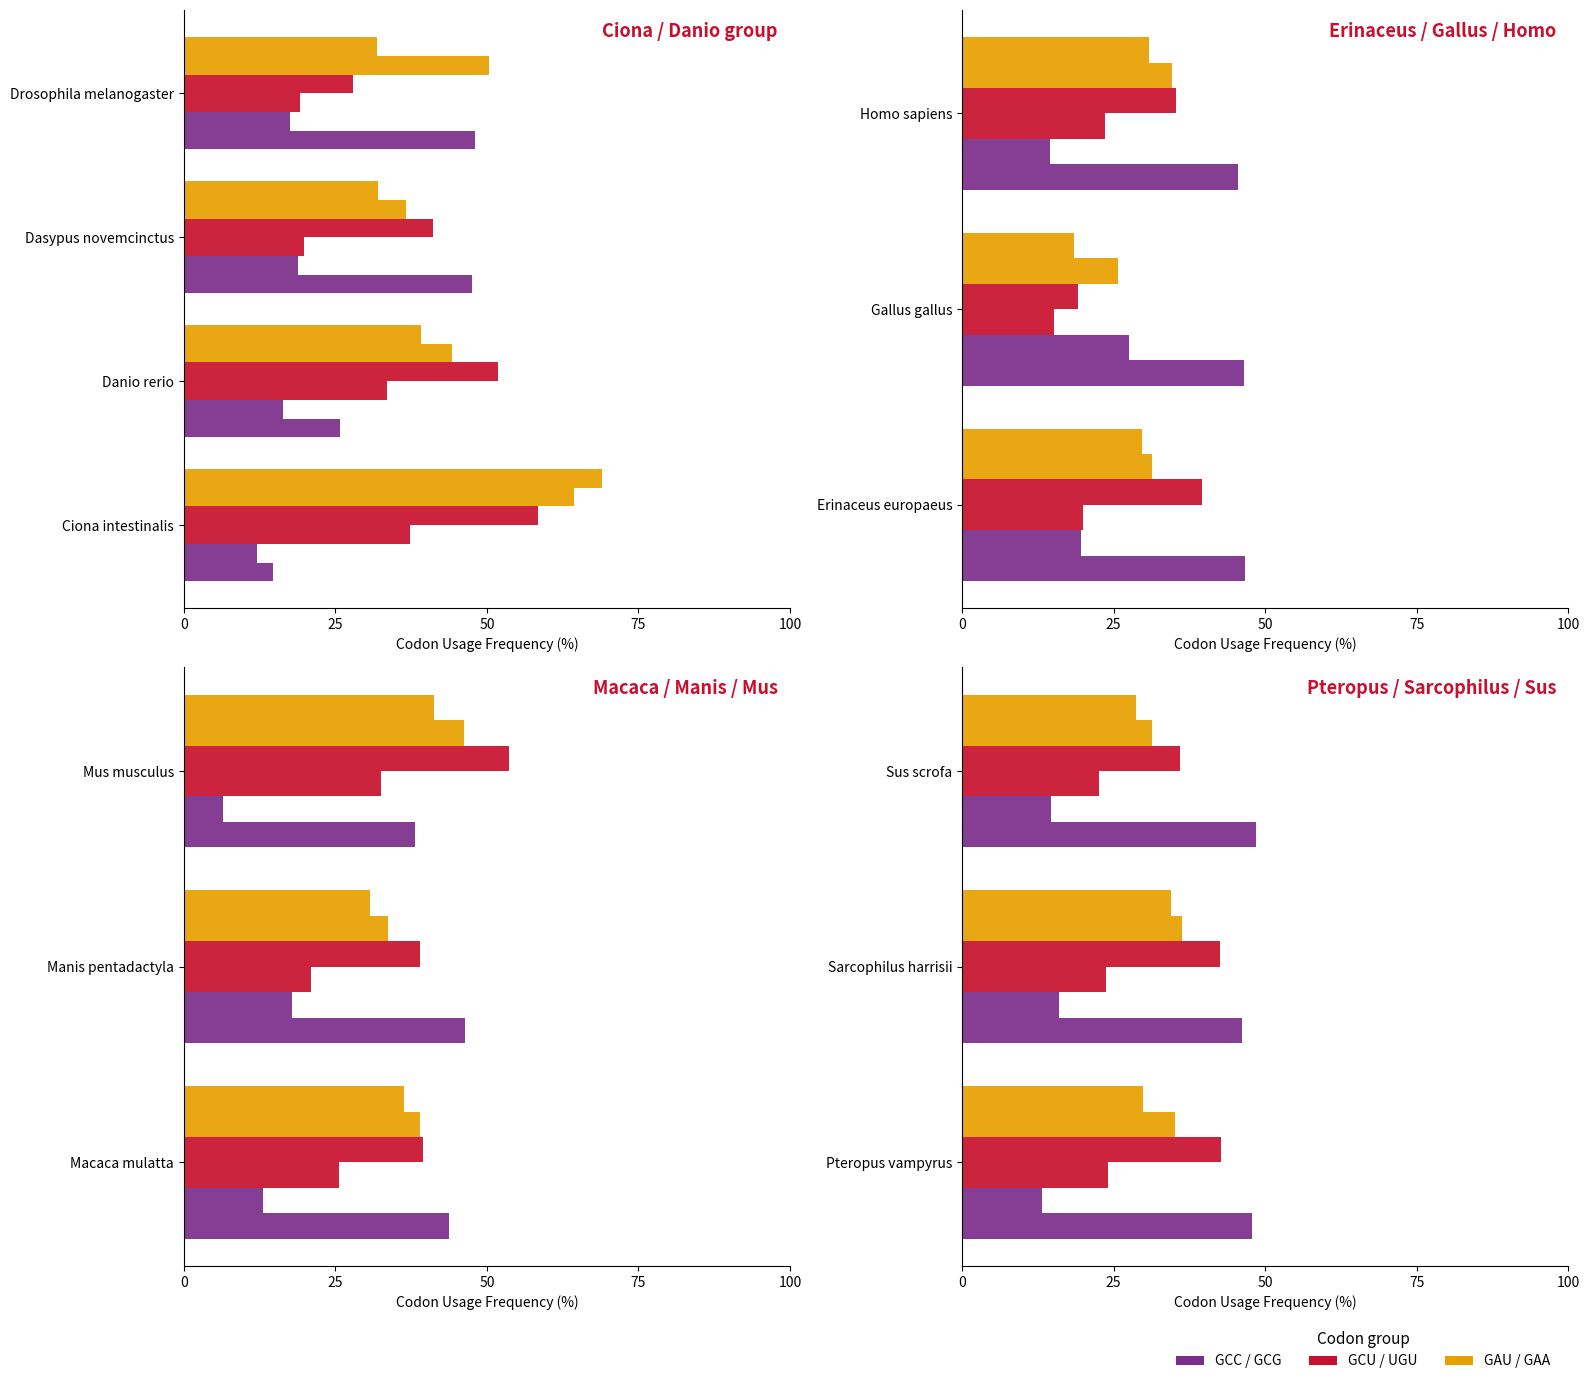

The GCU series shows 22.7 at Sus scrofa. True or false?

True